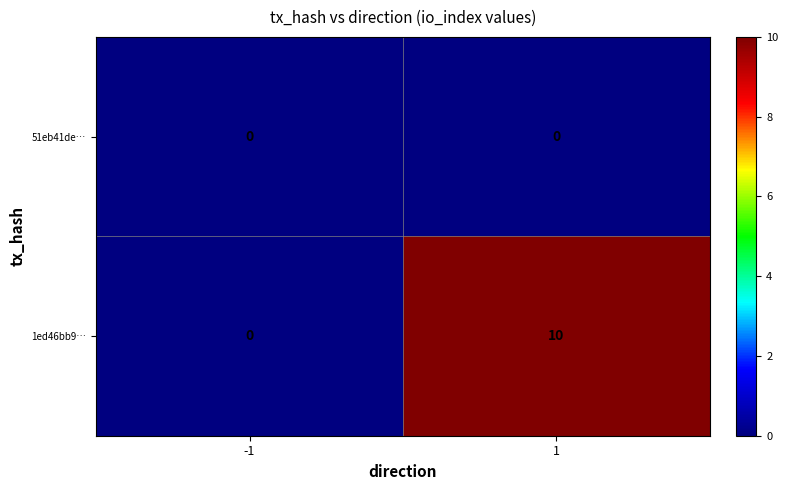

Which series has the widest spread of values?

1ed46bb9…